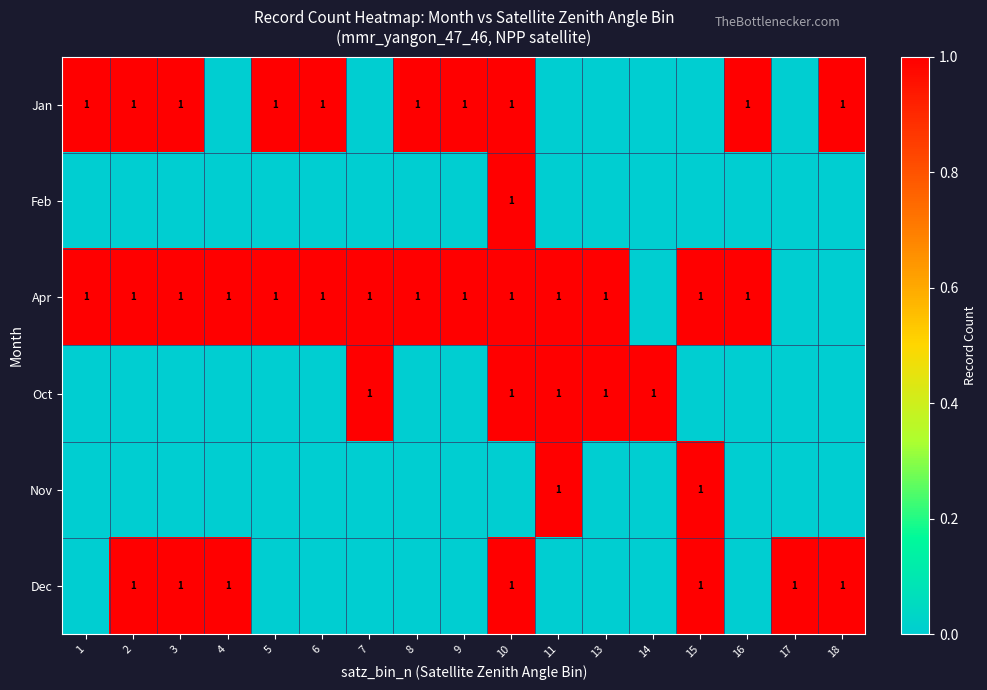

True or false: Jan has a value of 0 at 6.

False